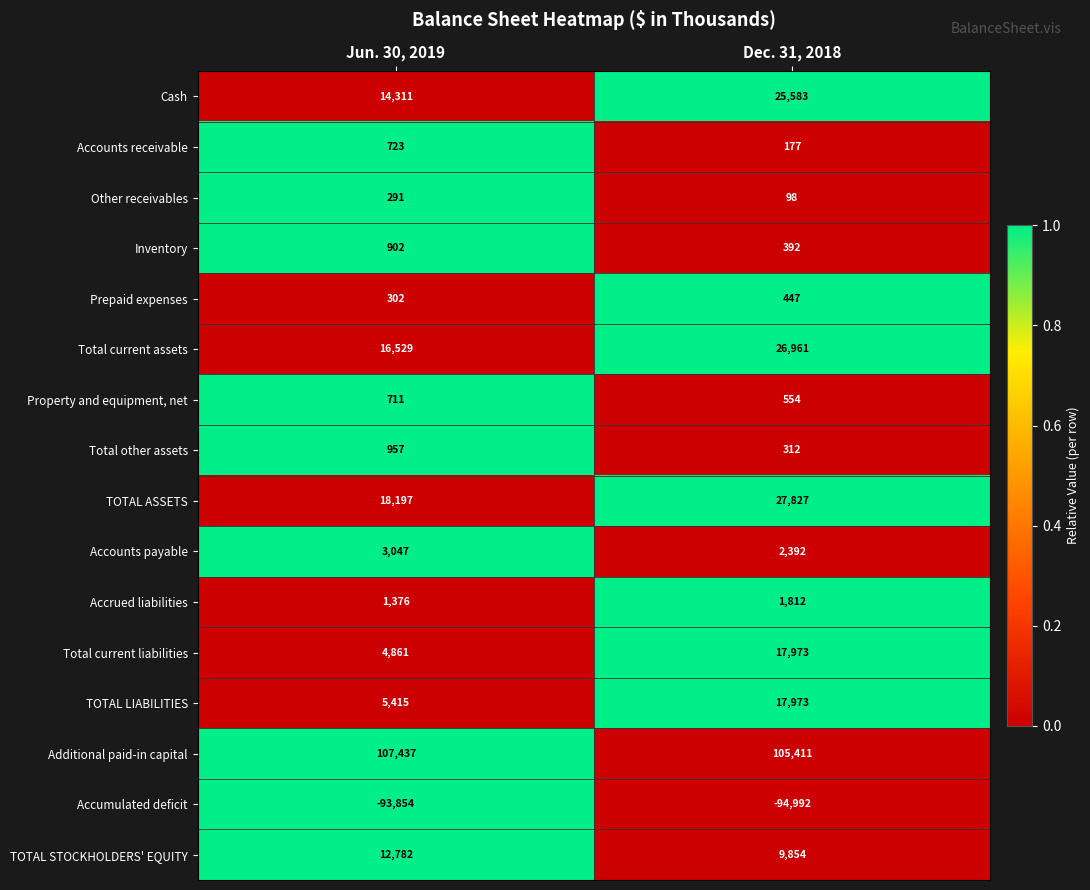

Which category has the highest value in the Prepaid expenses series?

Dec. 31, 2018